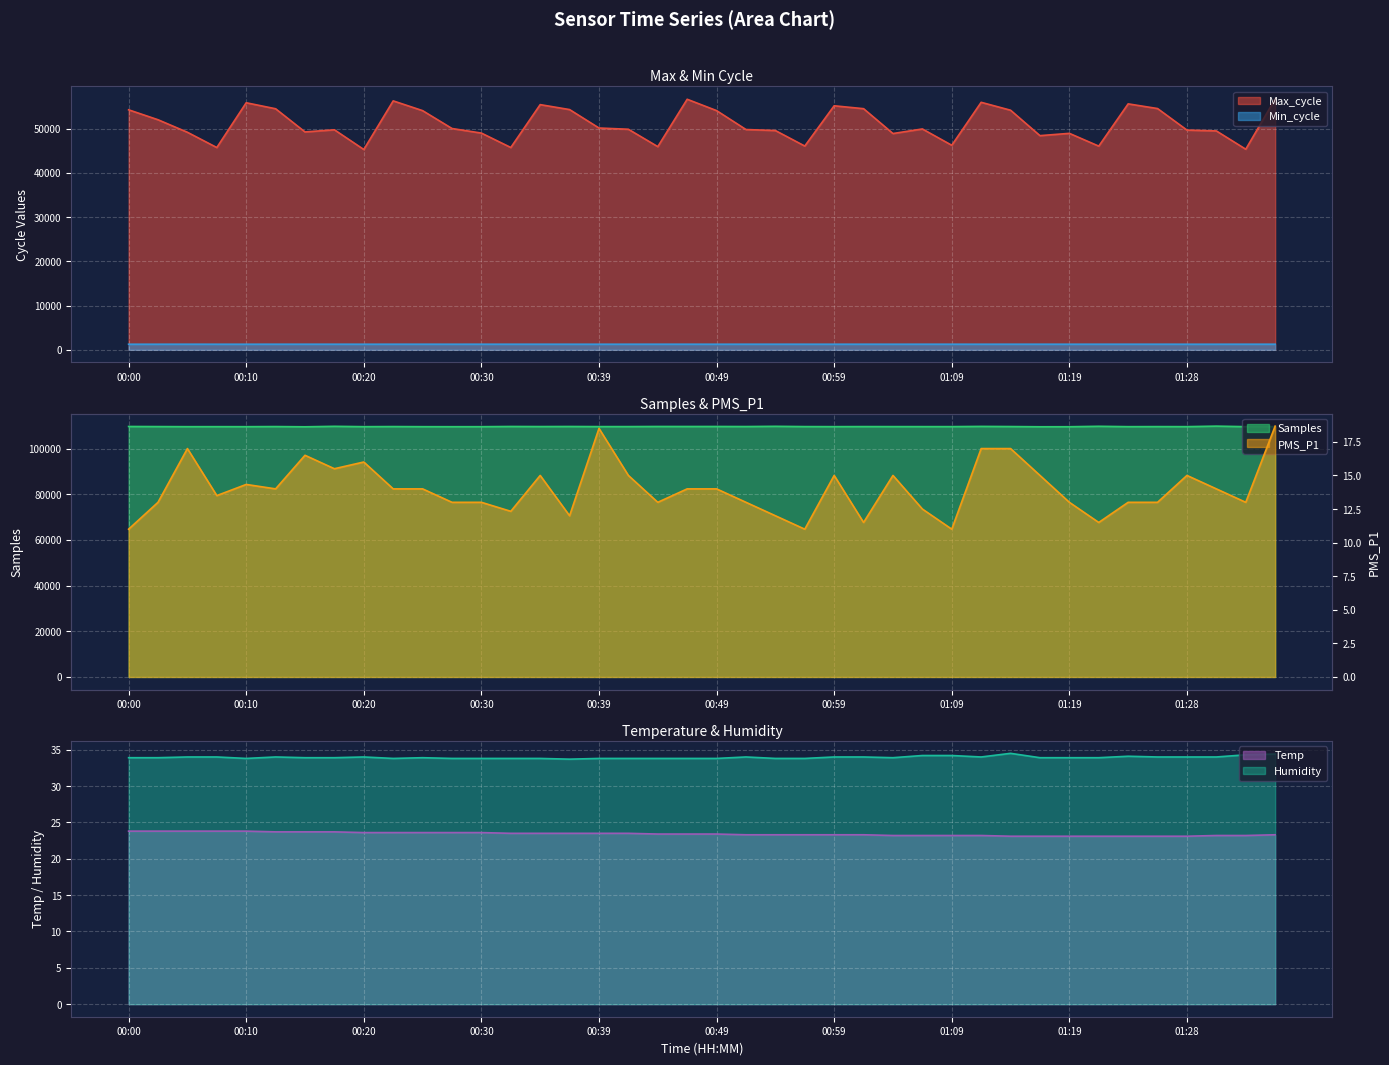

Reading right to left, extract all data points from this chart.

Max_cycle: 56749.0	45371.0	49509.0	49699.0	54572.0	55631.0	46072.0	48962.0	48442.0	54194.0	55982.0	46265.0	49955.0	48921.0	54541.0	55197.0	46087.0	49597.0	49826.0	54106.0	56673.0	45956.0	49889.0	50169.0	54339.0	55459.0	45760.0	49021.0	50057.0	54099.0	56308.0	45309.0	49767.0	49279.0	54525.0	55883.0	45752.0	49206.0	52039.0	54289.0
Min_cycle: 1260.0	1260.0	1255.0	1255.0	1260.0	1258.0	1259.0	1257.0	1260.0	1260.0	1255.0	1259.0	1259.0	1255.0	1260.0	1257.0	1257.0	1260.0	1260.0	1255.0	1259.0	1259.0	1257.0	1255.0	1255.0	1258.0	1257.0	1260.0	1255.0	1260.0	1258.0	1256.0	1259.0	1258.0	1260.0	1255.0	1255.0	1260.0	1255.0	1255.0
Samples: 109601.0	109585.0	109821.0	109598.0	109616.0	109589.0	109751.0	109558.0	109545.0	109639.0	109703.0	109608.0	109608.0	109613.0	109624.0	109598.0	109622.0	109739.0	109640.0	109669.0	109660.0	109670.0	109619.0	109616.0	109666.0	109633.0	109671.0	109581.0	109572.0	109584.0	109632.0	109586.0	109739.0	109532.0	109634.0	109582.0	109593.0	109586.0	109627.0	109670.0
PMS_P1: 18.7	13.0	14.0	15.0	13.0	13.0	11.5	13.0	15.0	17.0	17.0	11.0	12.5	15.0	11.5	15.0	11.0	12.0	13.0	14.0	14.0	13.0	15.0	18.5	12.0	15.0	12.3	13.0	13.0	14.0	14.0	16.0	15.5	16.5	14.0	14.3	13.5	17.0	13.0	11.0
Temp: 23.3	23.2	23.2	23.1	23.1	23.1	23.1	23.1	23.1	23.1	23.2	23.2	23.2	23.2	23.3	23.3	23.3	23.3	23.3	23.4	23.4	23.4	23.5	23.5	23.5	23.5	23.5	23.6	23.6	23.6	23.6	23.6	23.7	23.7	23.7	23.8	23.8	23.8	23.8	23.8
Humidity: 34.4	34.3	34.0	34.0	34.0	34.1	33.9	33.9	33.9	34.5	34.0	34.2	34.2	33.9	34.0	34.0	33.8	33.8	34.0	33.8	33.8	33.8	33.8	33.8	33.7	33.8	33.8	33.8	33.8	33.9	33.8	34.0	33.9	33.9	34.0	33.8	34.0	34.0	33.9	33.9